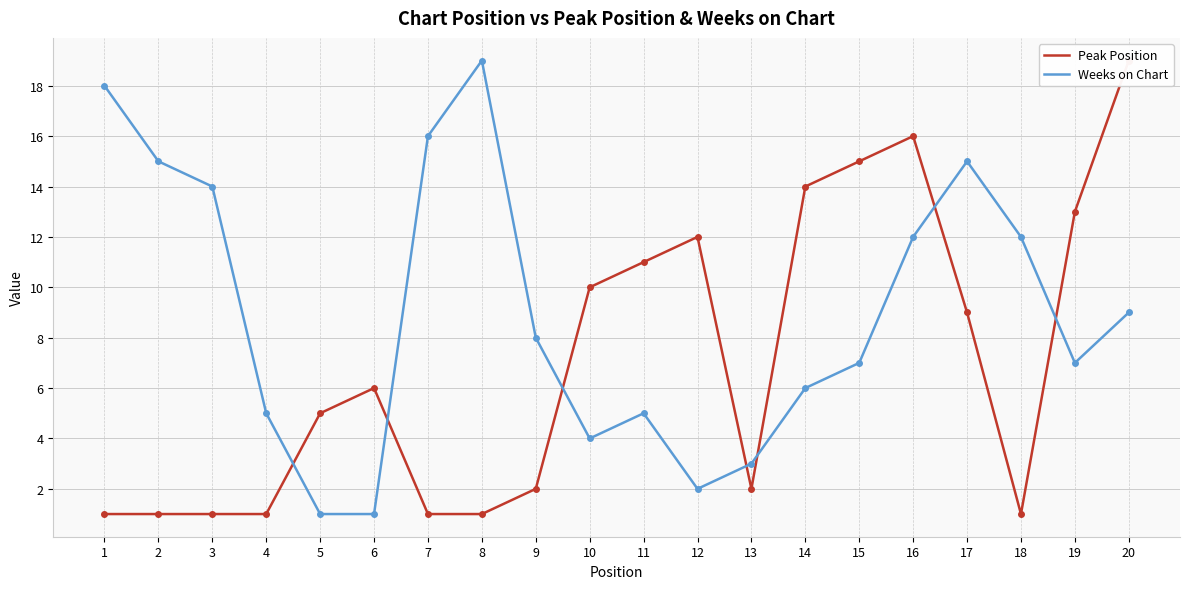

The Peak Position series shows 1 at 1. True or false?

True